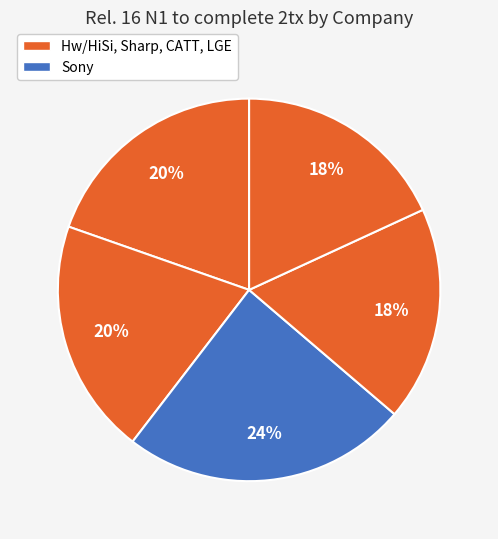

How many segments does this pie chart have?

5